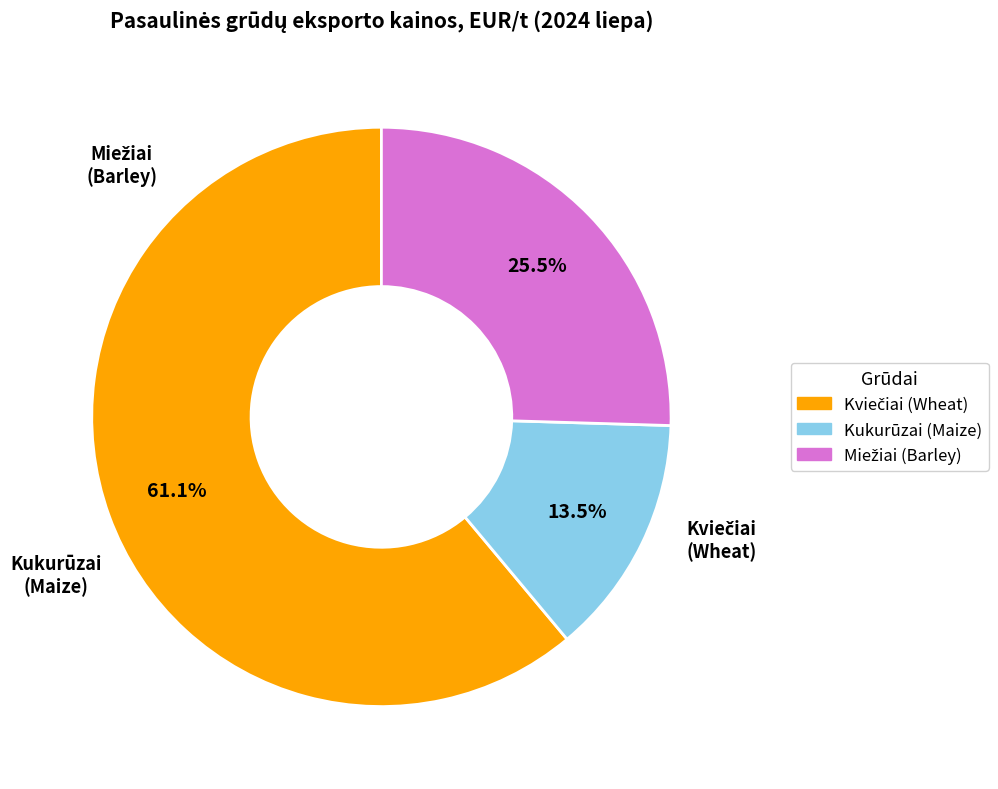

Does any single category account for the majority?

Yes